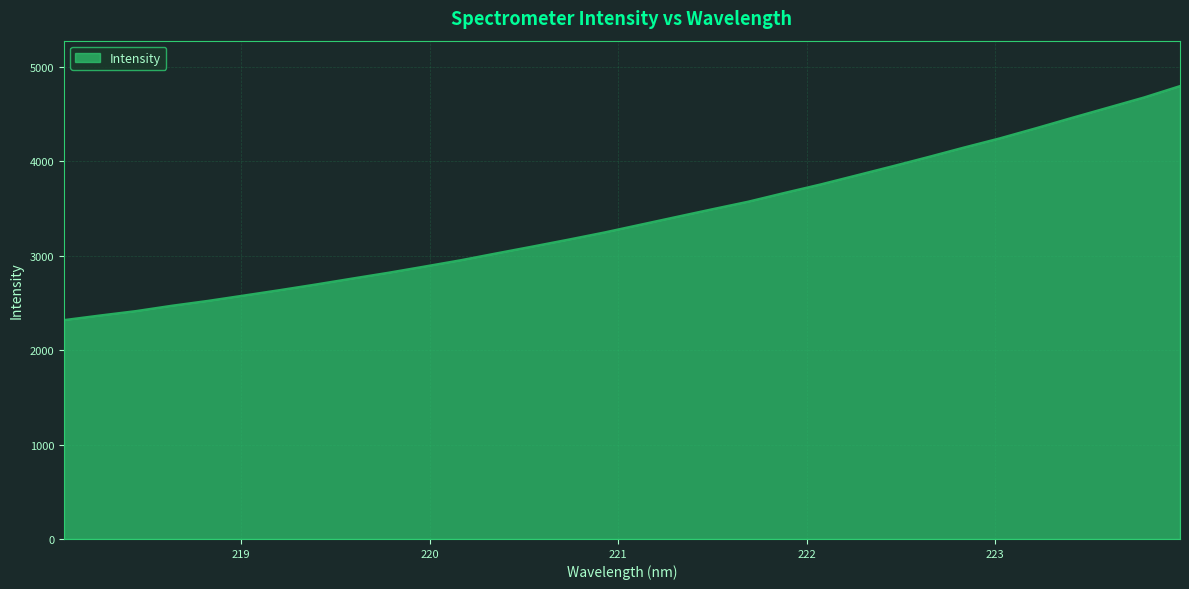

What is the smallest value displayed?

2318.9